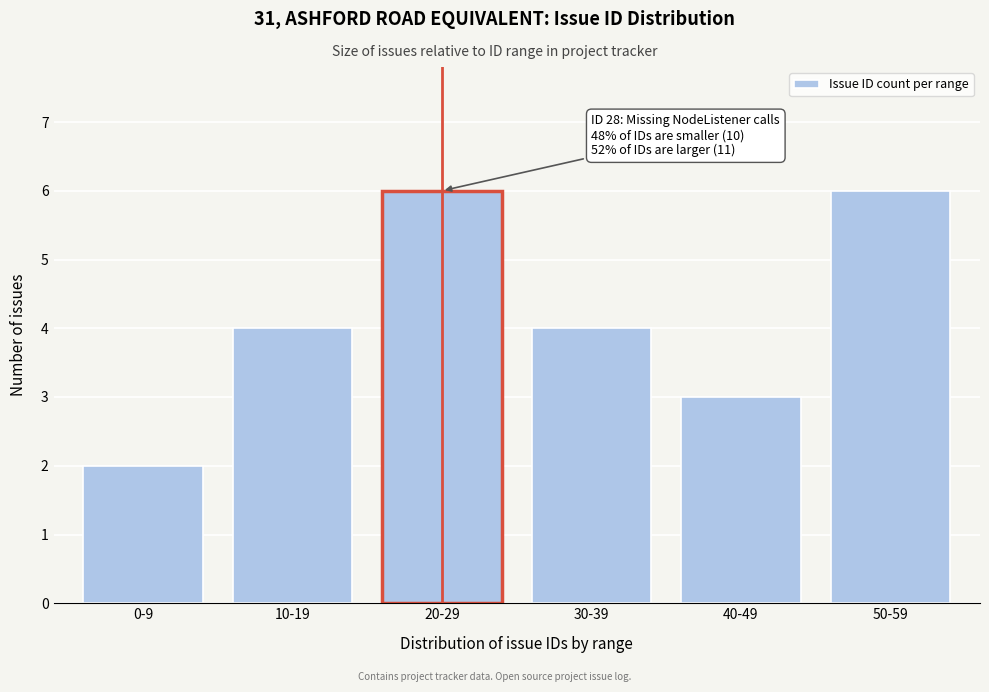

Reading left to right, what are all the values shown in this chart?

0-9=2	10-19=4	20-29=6	30-39=4	40-49=3	50-59=6